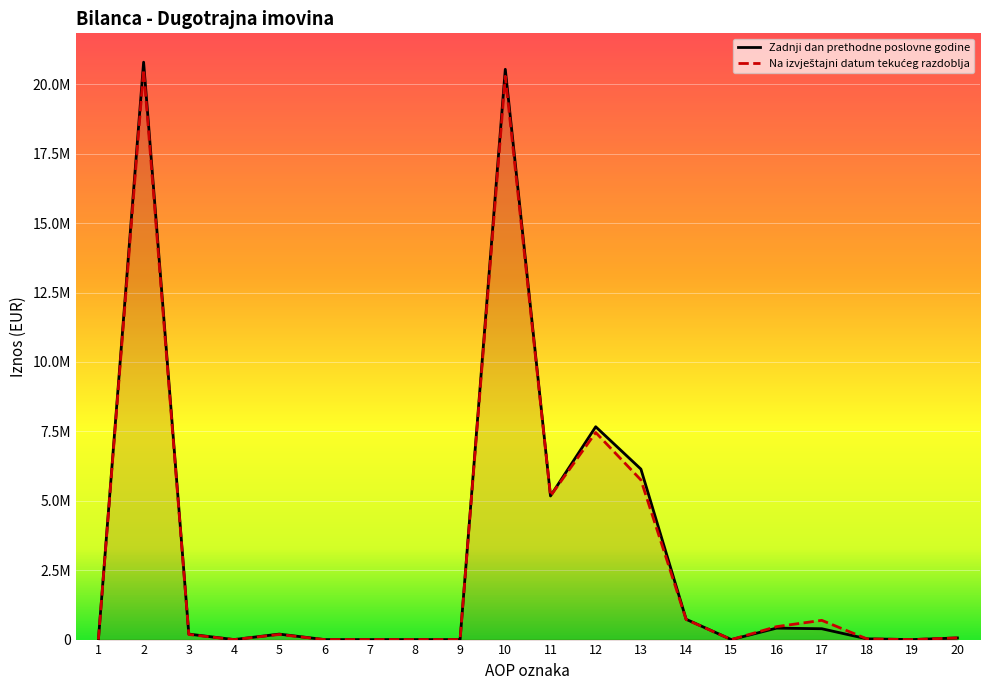

True or false: Na izvještajni datum tekuceg razdoblja has a value of 89620 at 3.

False